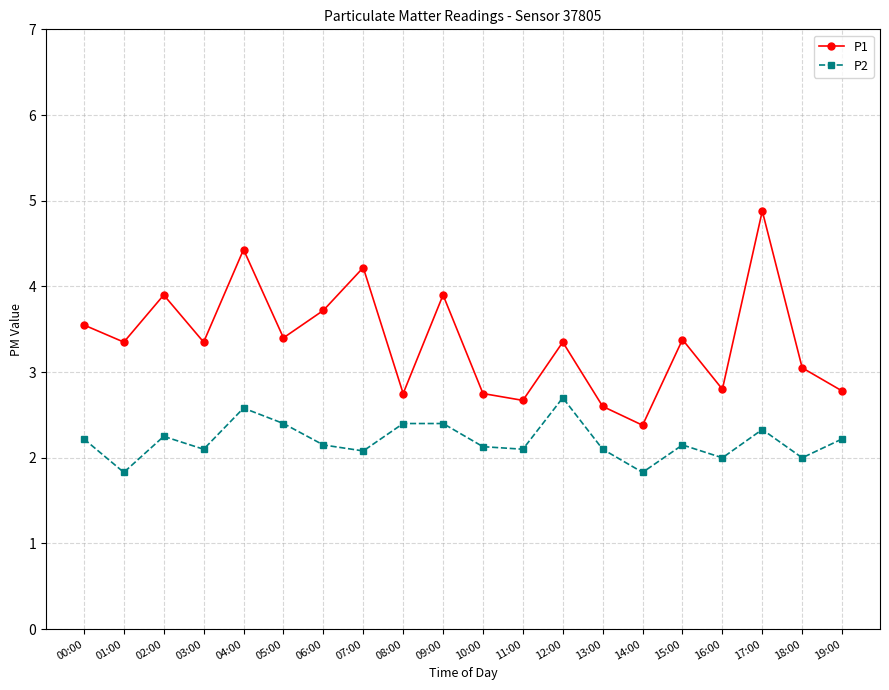

What is the sum of the P1 values at 04:00 and 09:00?

8.3